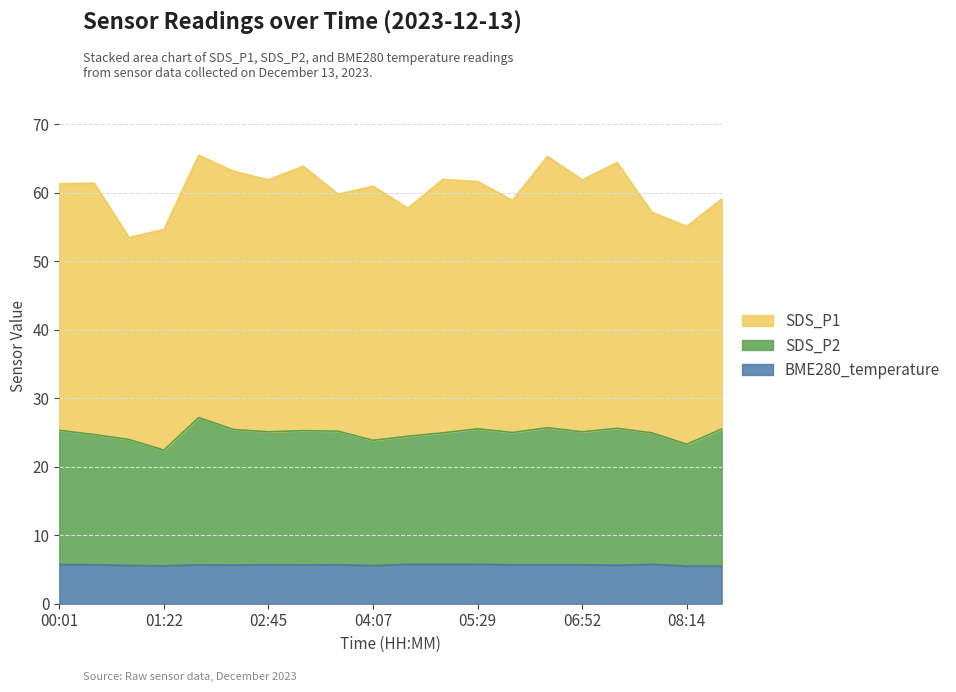

True or false: BME280_temperature and SDS_P2 cross at least once.

False